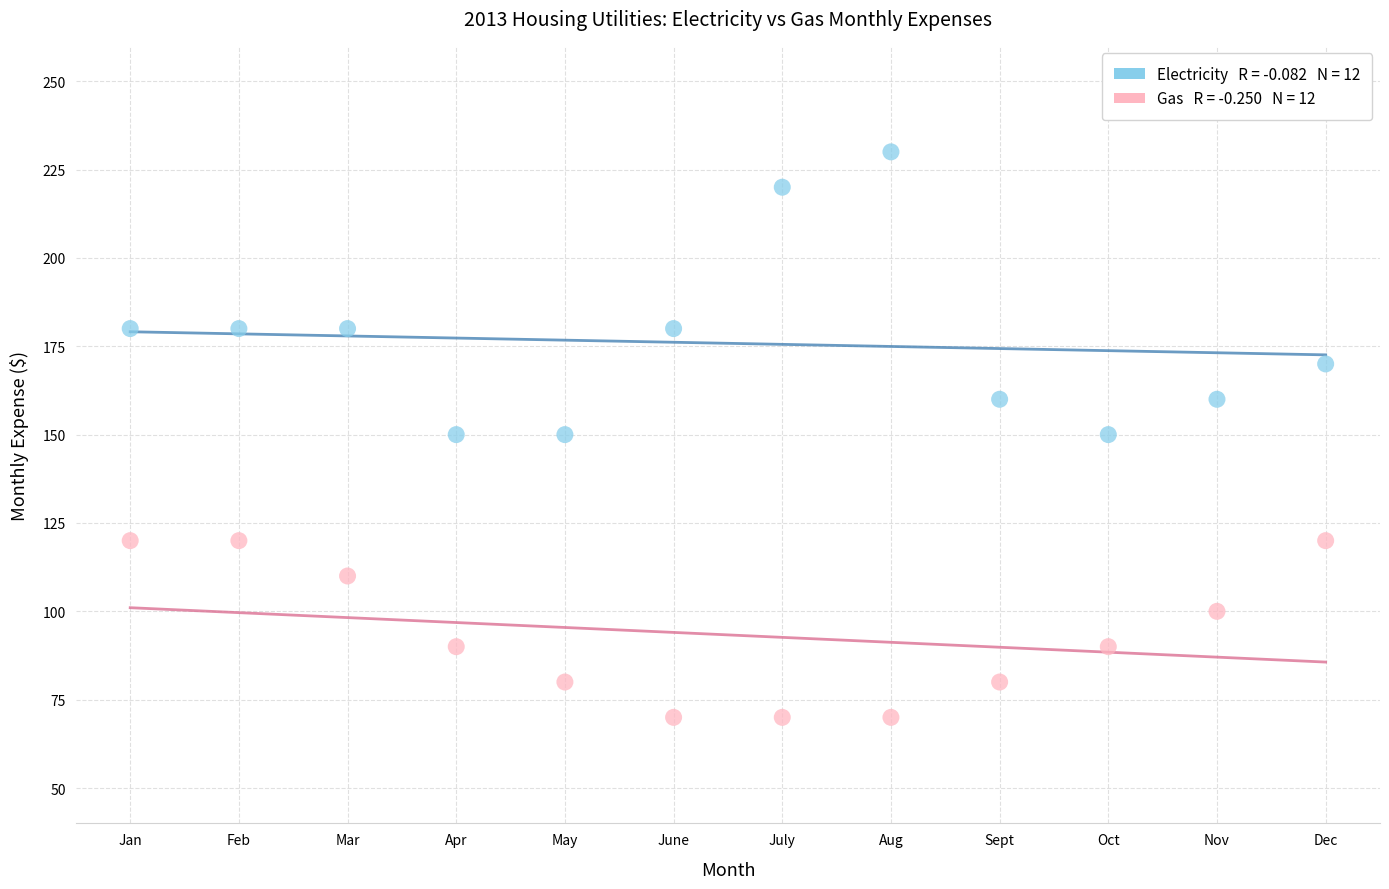

Across all data points, what is the range of Y values (max minus min)?

160